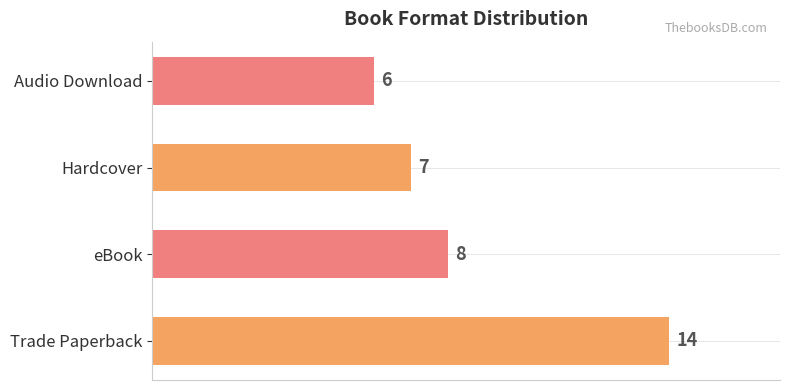

What is the smallest value displayed?

6